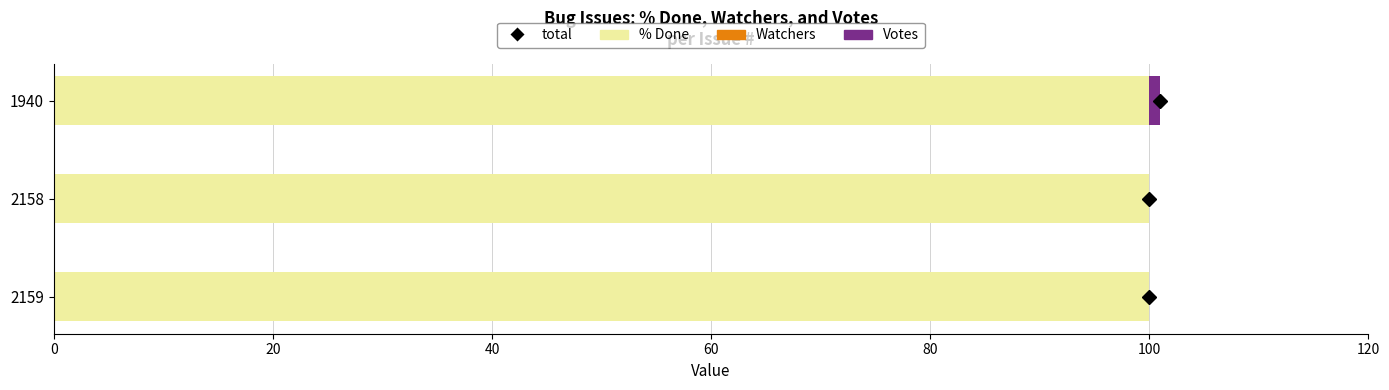

The % Done series shows 100 at 2159. True or false?

True